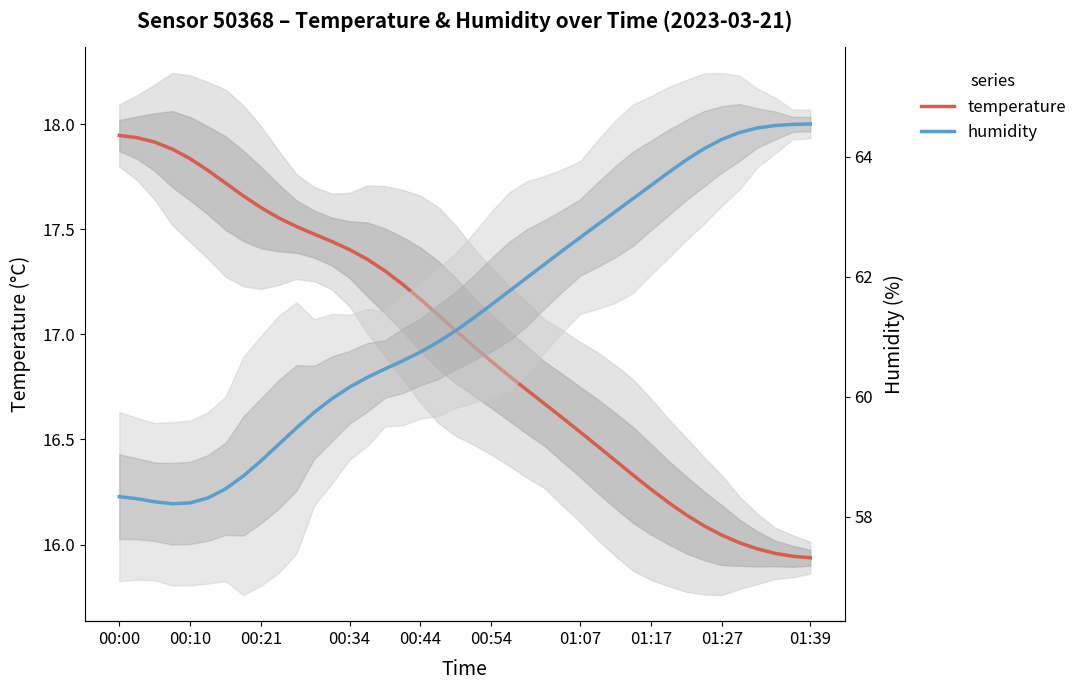

True or false: humidity has more than 0 interior local peaks.

False